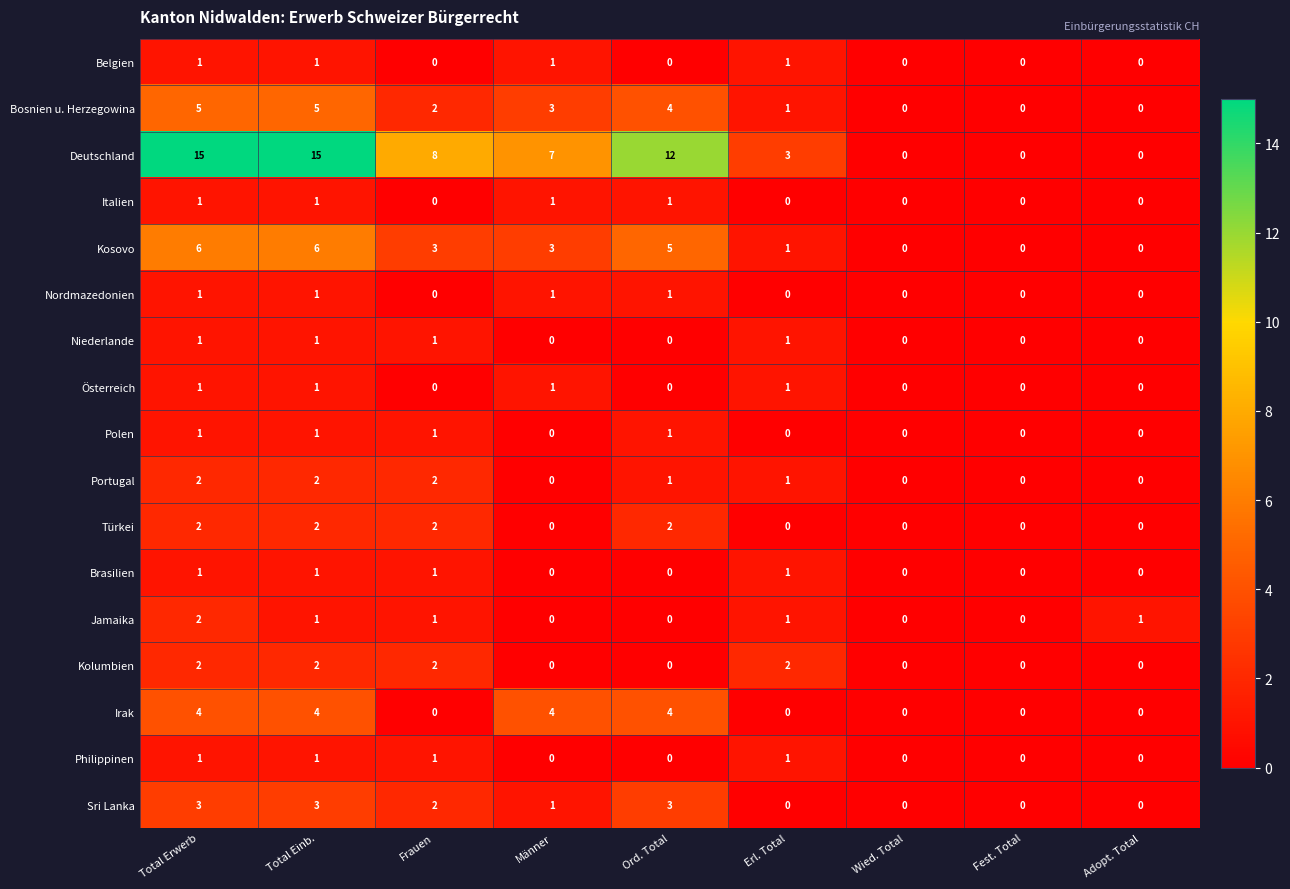

What is the difference between the maximum and second lowest values in the Kosovo series?

6